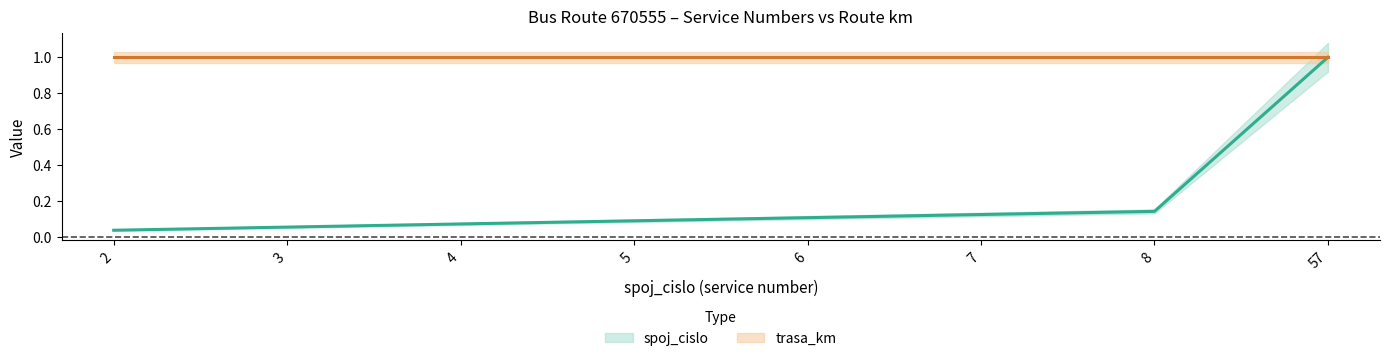

What is the maximum value shown in the chart?

1.0